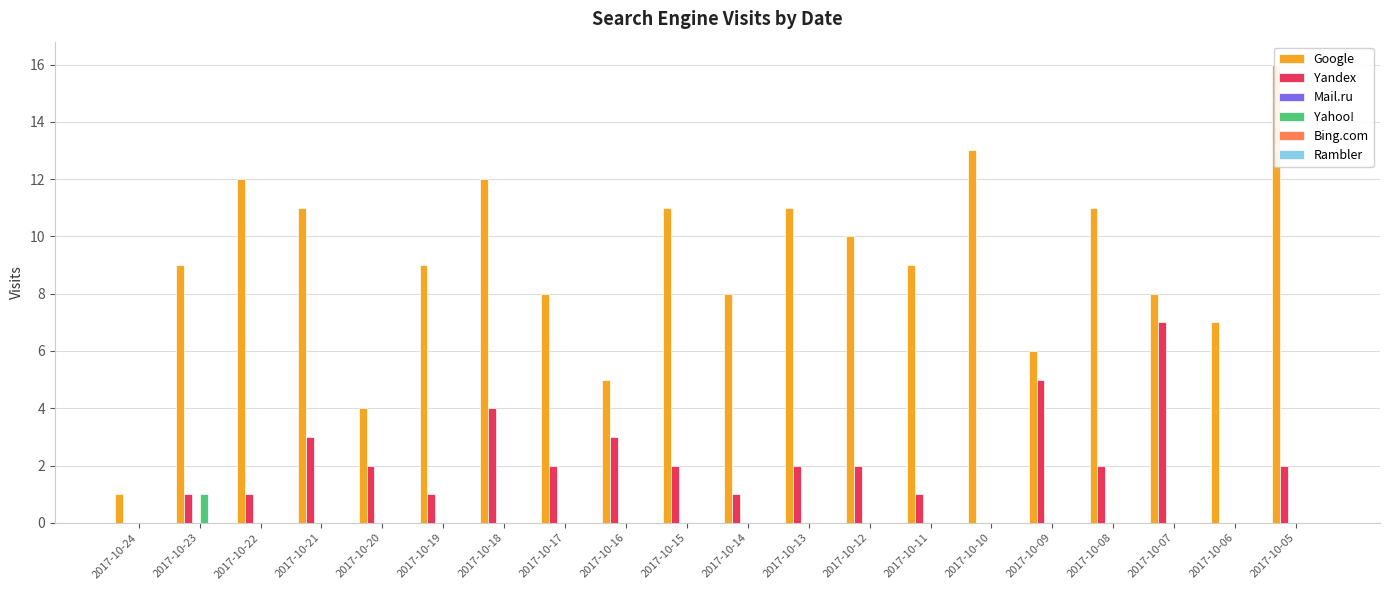

The value of Yahoo! at 2017-10-15 is -1. True or false?

False